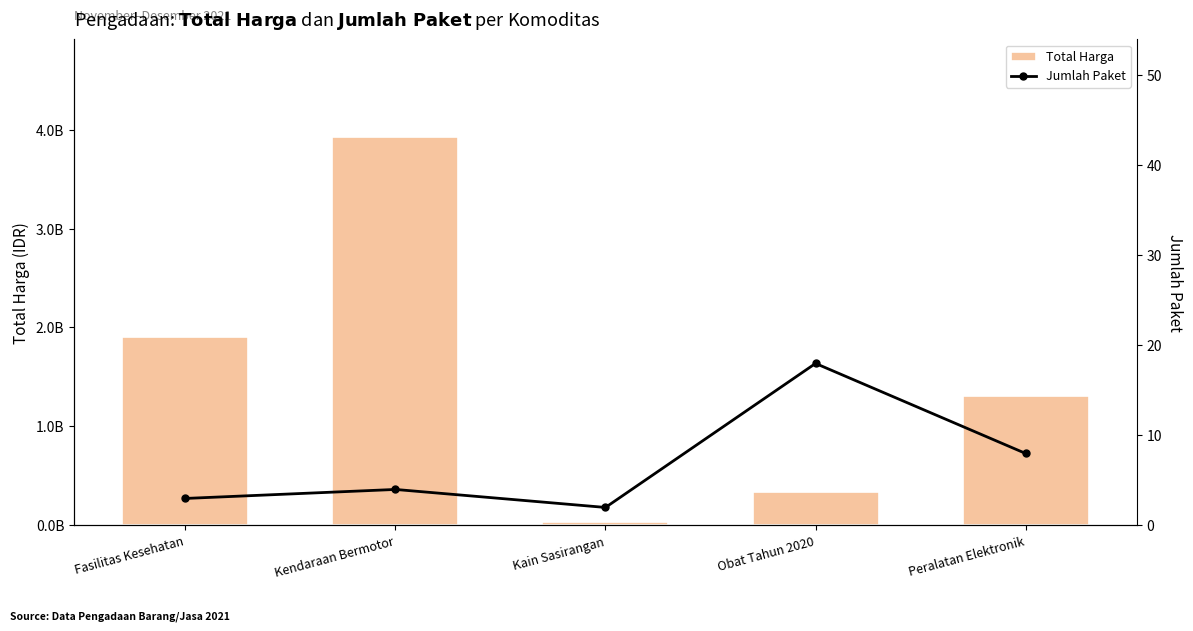

Is it true that Total Harga equals 38075000 at Kain Sasirangan?

True